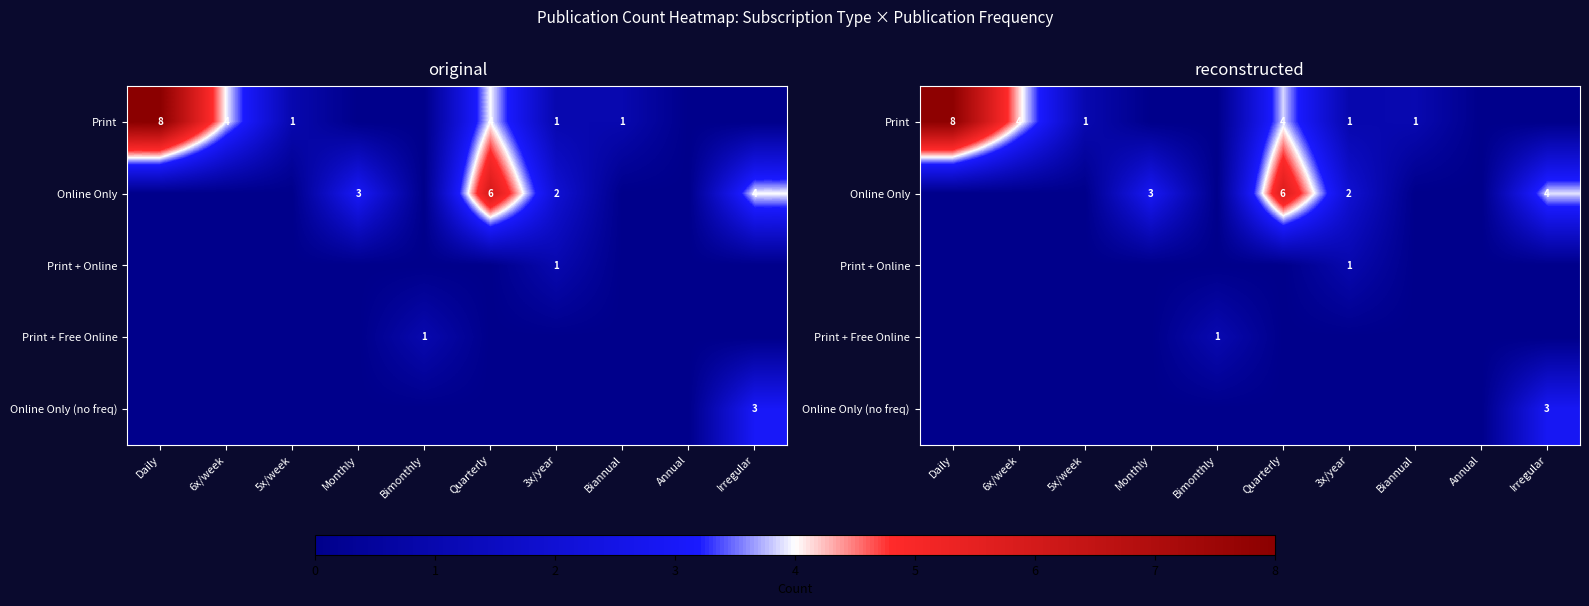

What is the difference between the maximum and minimum values in the Print + Free Online series?

1.0